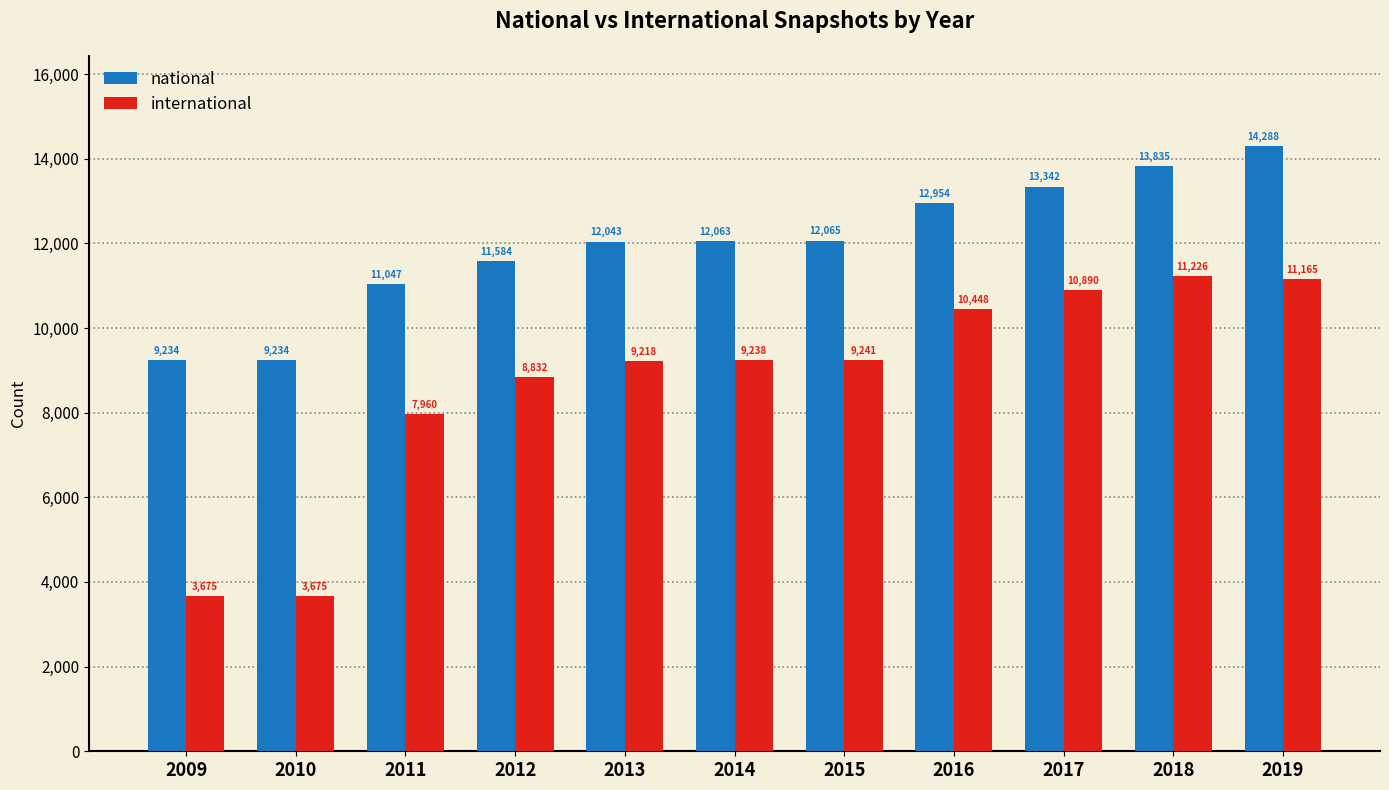

Reading left to right, transcribe all the data shown in this chart.

national: 9234	9234	11047	11584	12043	12063	12065	12954	13342	13835	14288
international: 3675	3675	7960	8832	9218	9238	9241	10448	10890	11226	11165